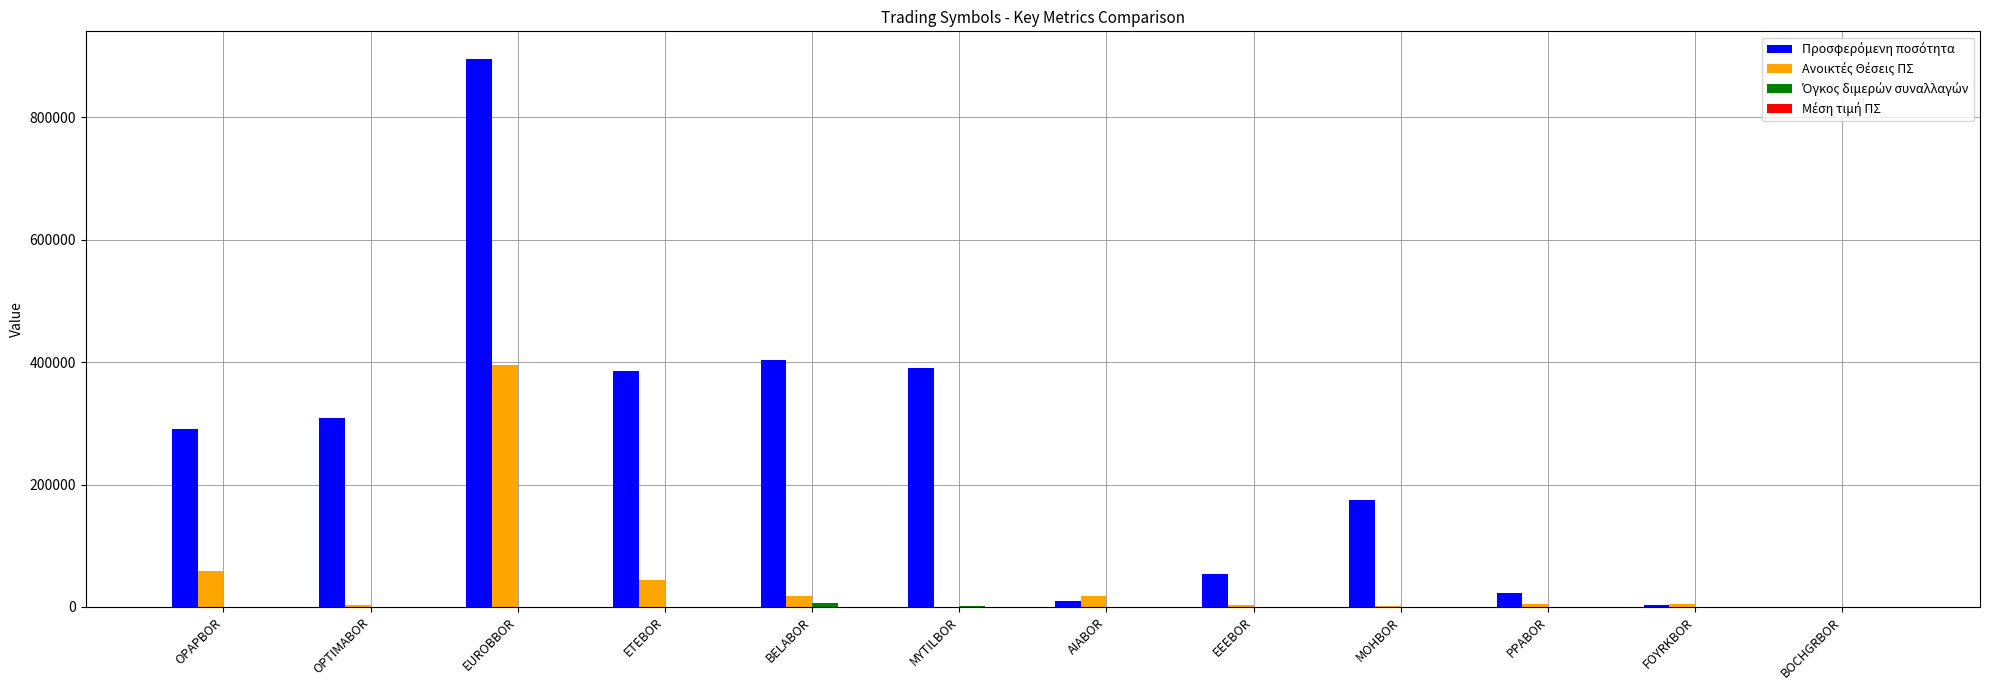

How many groups of bars are there?

12